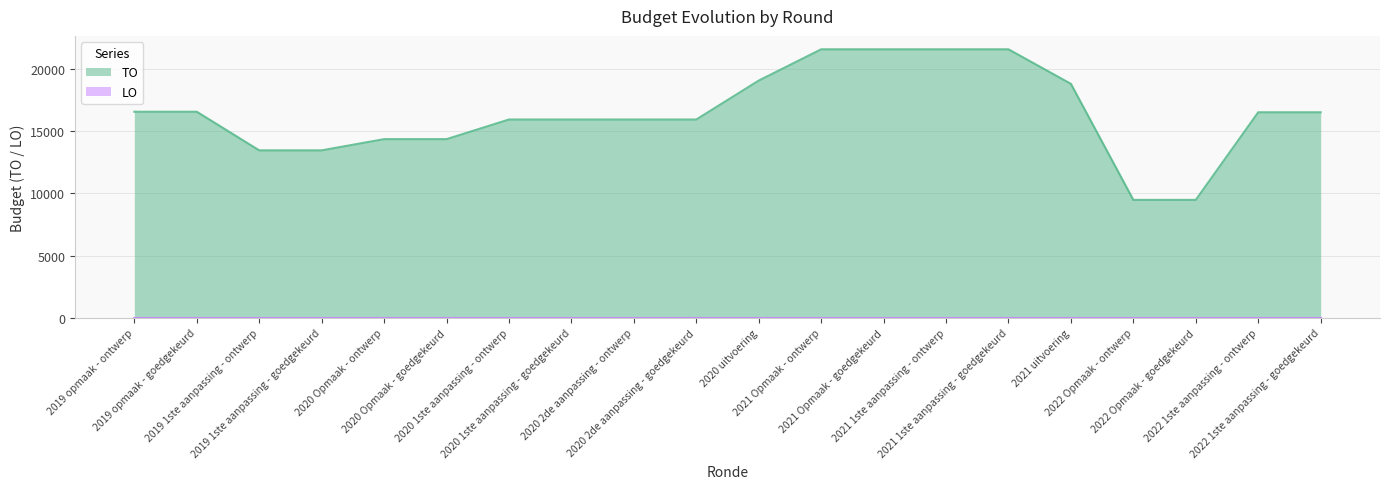

Reading right to left, list all the values displayed in this chart.

2022 1ste aanpassing - goedgekeurd=16519	2022 1ste aanpassing - ontwerp=16519	2022 Opmaak - goedgekeurd=9479	2022 Opmaak - ontwerp=9479	2021 uitvoering=18803	2021 1ste aanpassing - goedgekeurd=21579	2021 1ste aanpassing - ontwerp=21579	2021 Opmaak - goedgekeurd=21579	2021 Opmaak - ontwerp=21579	2020 uitvoering=19065	2020 2de aanpassing - goedgekeurd=15938	2020 2de aanpassing - ontwerp=15938	2020 1ste aanpassing - goedgekeurd=15938	2020 1ste aanpassing - ontwerp=15938	2020 Opmaak - goedgekeurd=14360	2020 Opmaak - ontwerp=14360	2019 1ste aanpassing - goedgekeurd=13459	2019 1ste aanpassing - ontwerp=13459	2019 opmaak - goedgekeurd=16562	2019 opmaak - ontwerp=16562